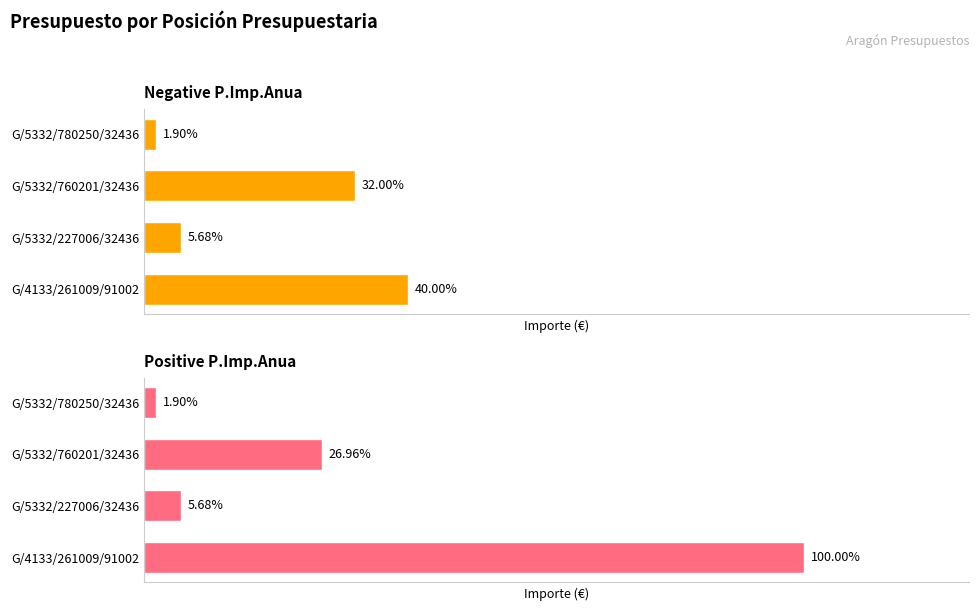

What is the sum of all Positive P.Imp.Anua values?

533684.8